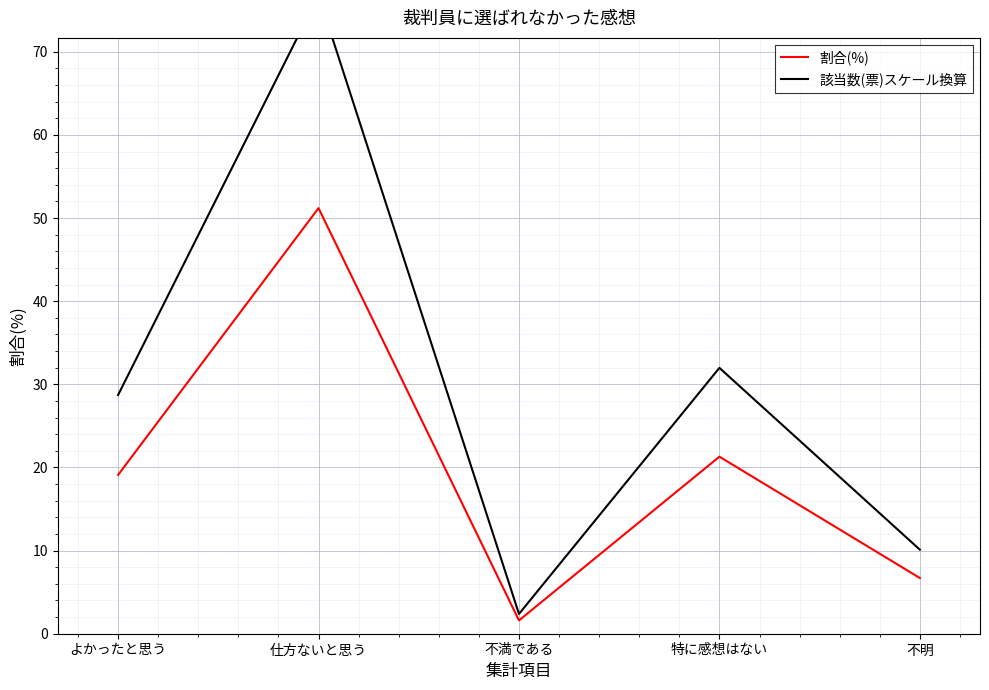

Reading right to left, transcribe all the data shown in this chart.

割合(%): 6.7	21.3	1.6	51.2	19.1
該当数(票)スケール換算: 10.1	32.0	2.4	76.8	28.7